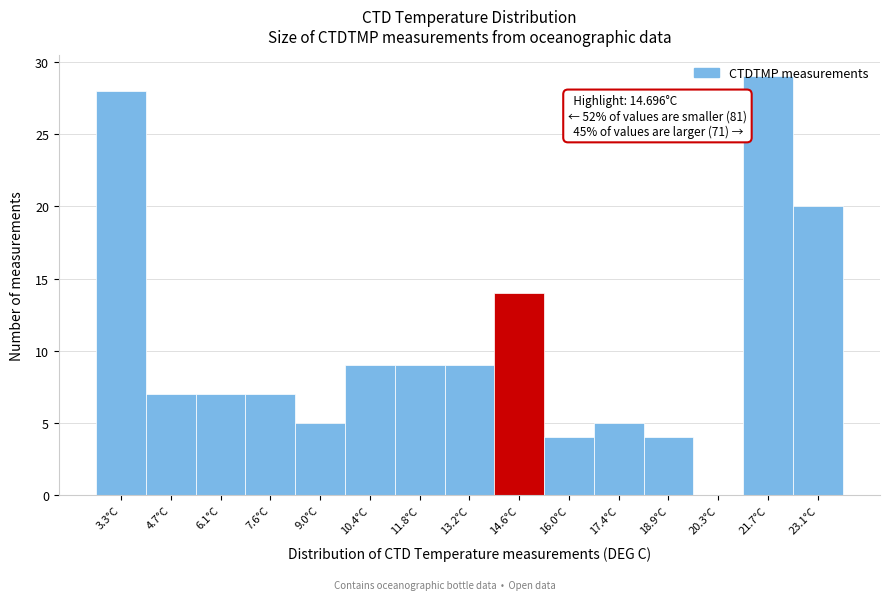

True or false: the data shows 16 at 10.4°C.

False